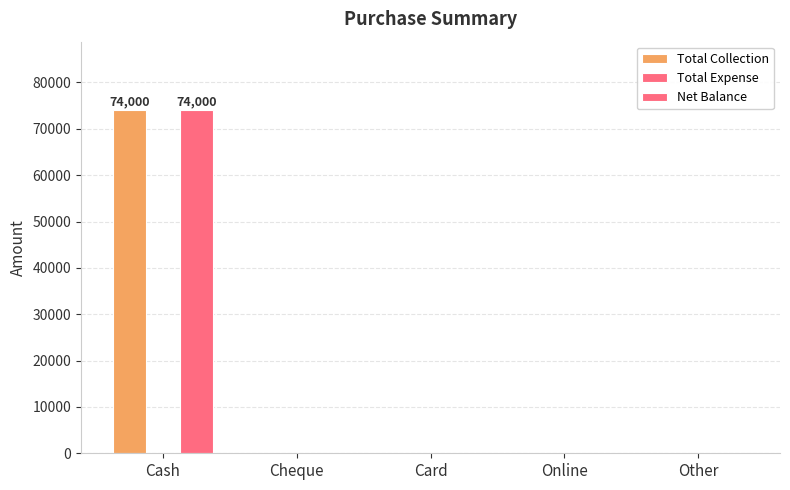

At how many categories does at least one series exceed 44586?

1